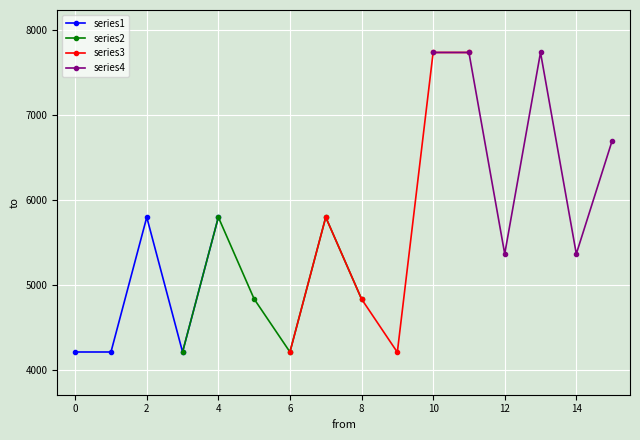

What is the sum of all values?

88740